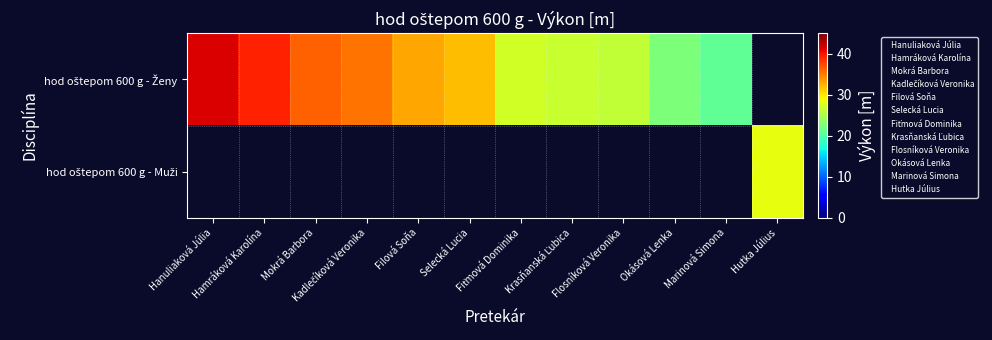

What is the sum of the hod oštepom 600 g - Ženy values at Okásová Lenka and Filová Soňa?

55.6